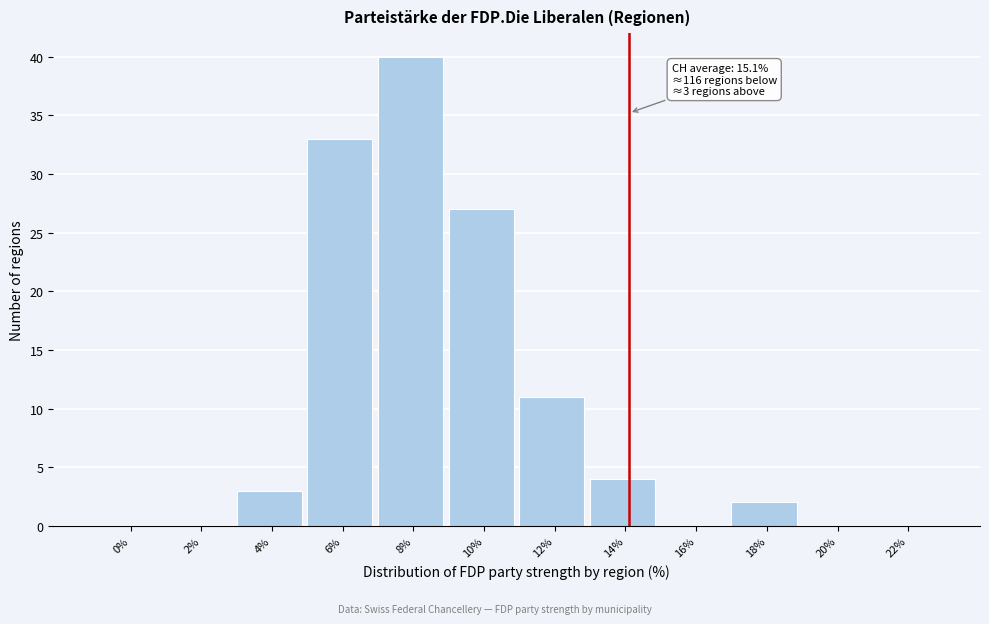

Reading right to left, transcribe all the data shown in this chart.

22%=0	20%=0	18%=2	16%=0	14%=4	12%=11	10%=27	8%=40	6%=33	4%=3	2%=0	0%=0